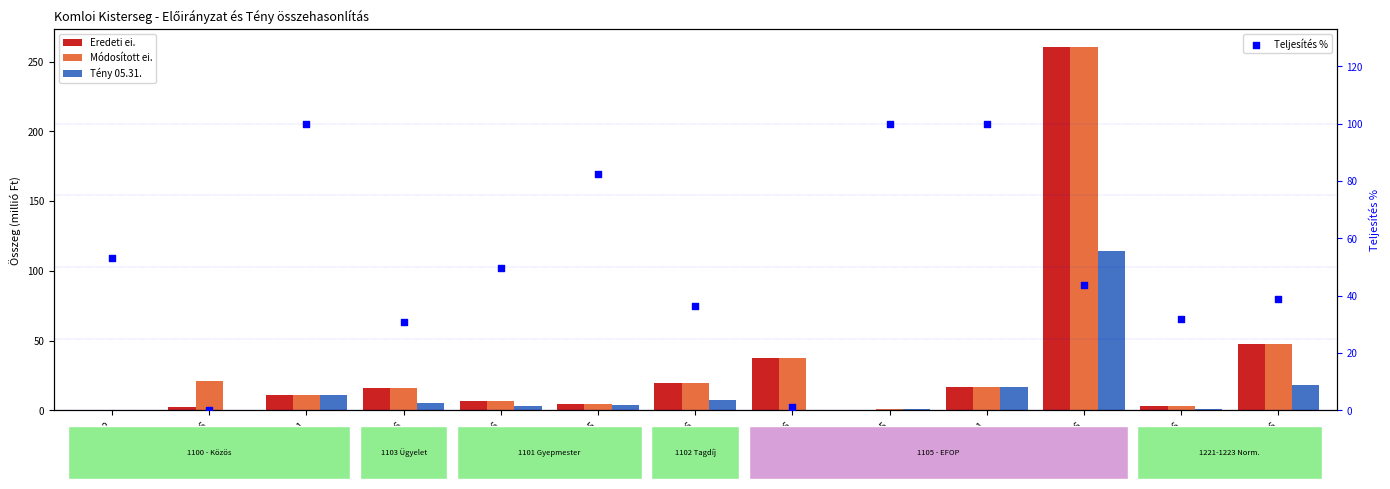

What are all the series names shown in the legend?

Eredeti ei., Módosított ei., Tény 05.31., Teljesítés %